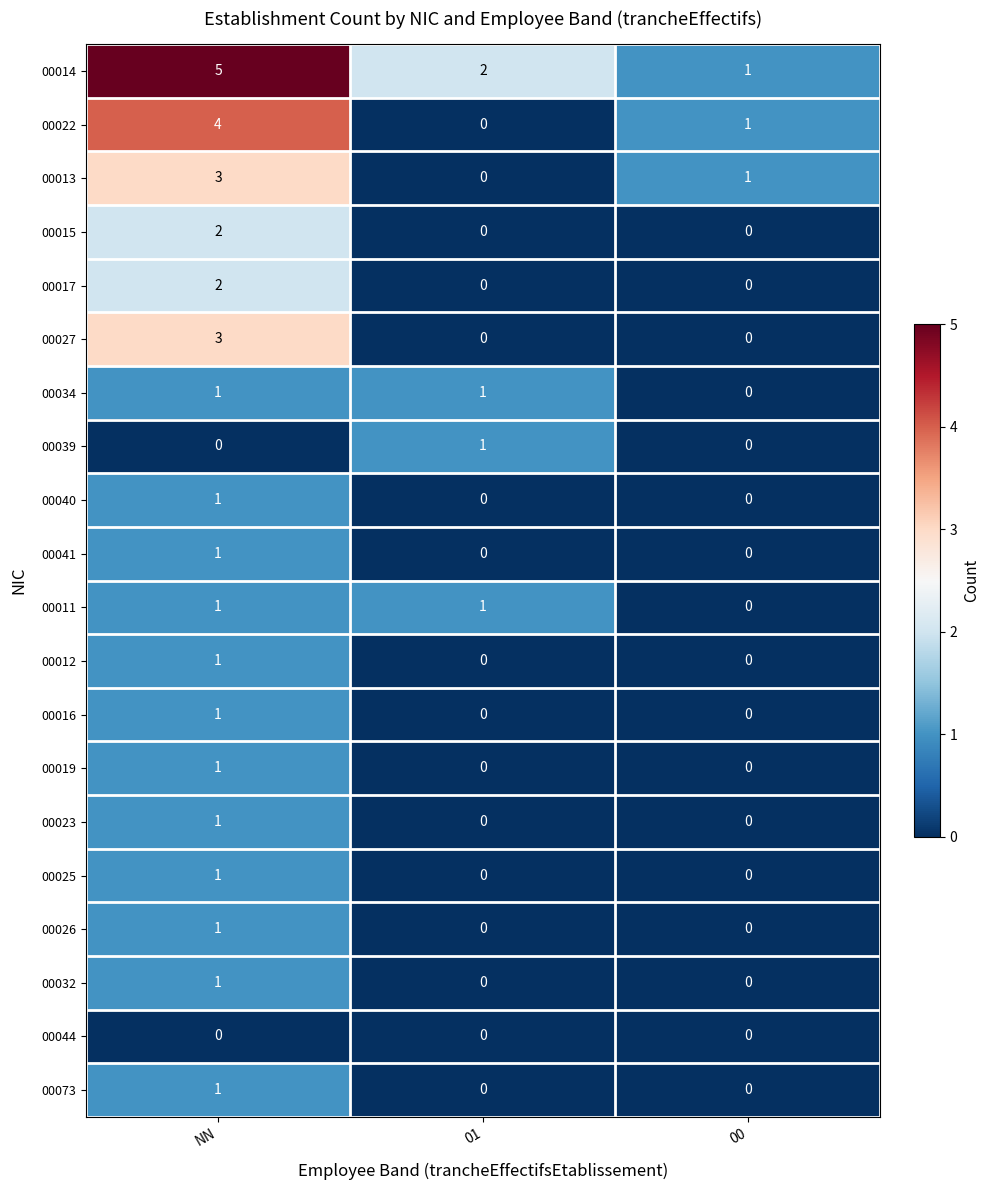

True or false: 00044 has a value of 0 at NN.

True